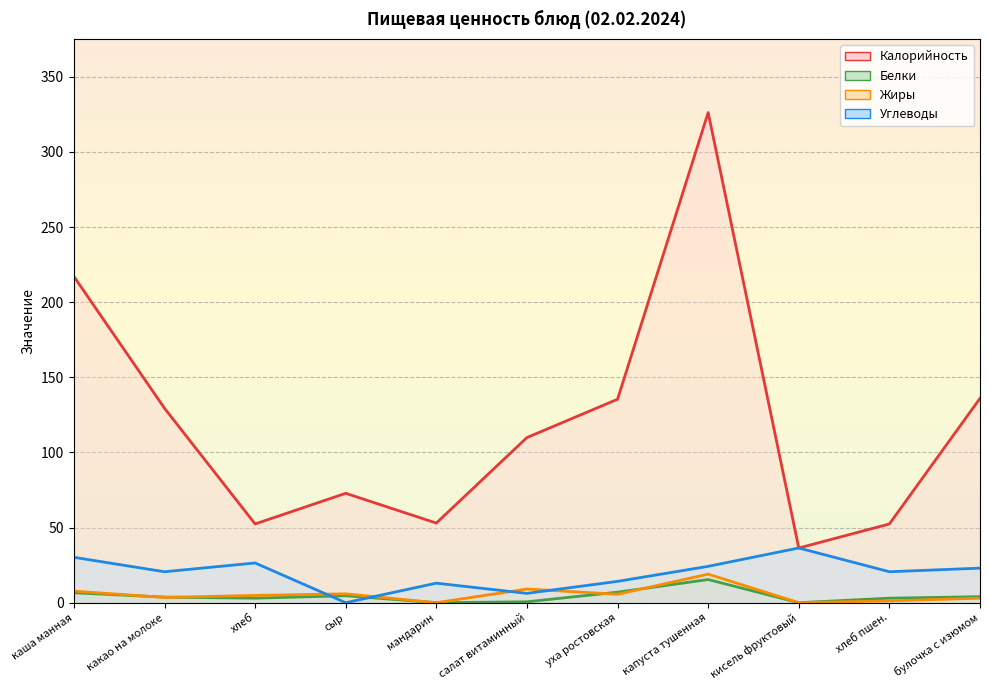

Rank the series by their maximum value, from highest to lowest.

Калорийность, Углеводы, Жиры, Белки